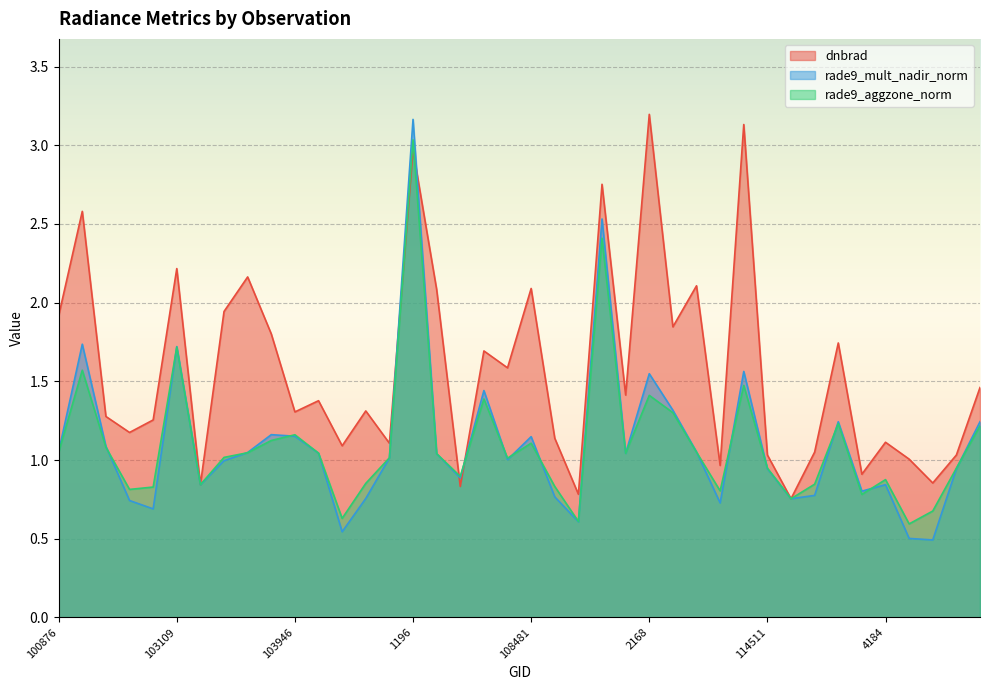

What is the label of the 27th point from the right?

104186